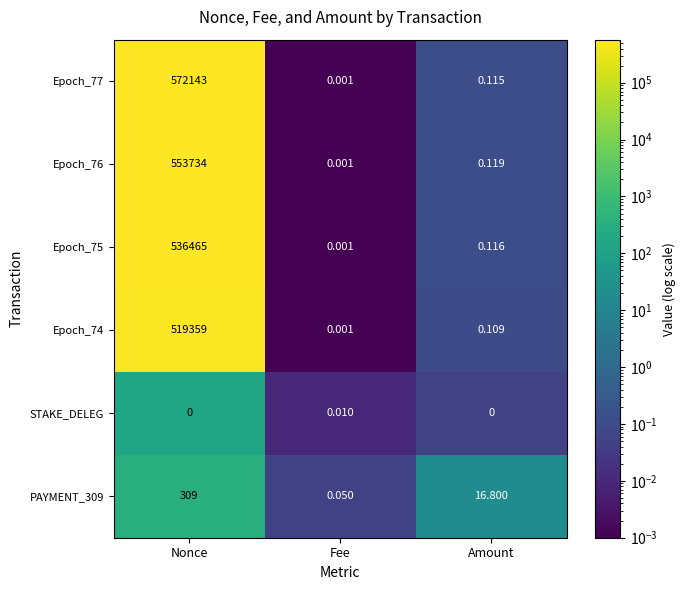

Rank the categories by Epoch_75 value from lowest to highest.

Fee, Amount, Nonce